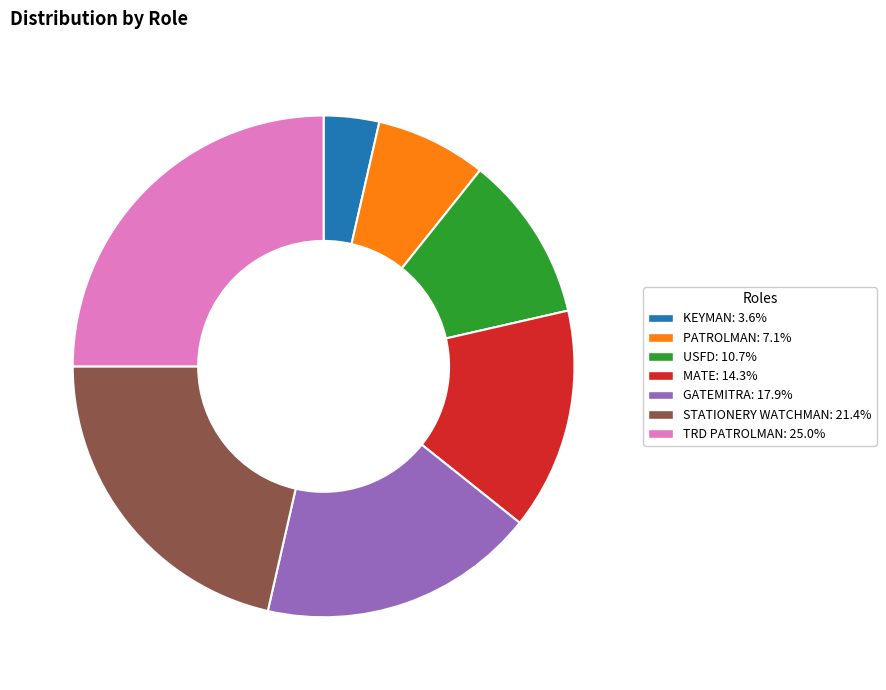

Is there any slice that represents more than half of the pie?

No